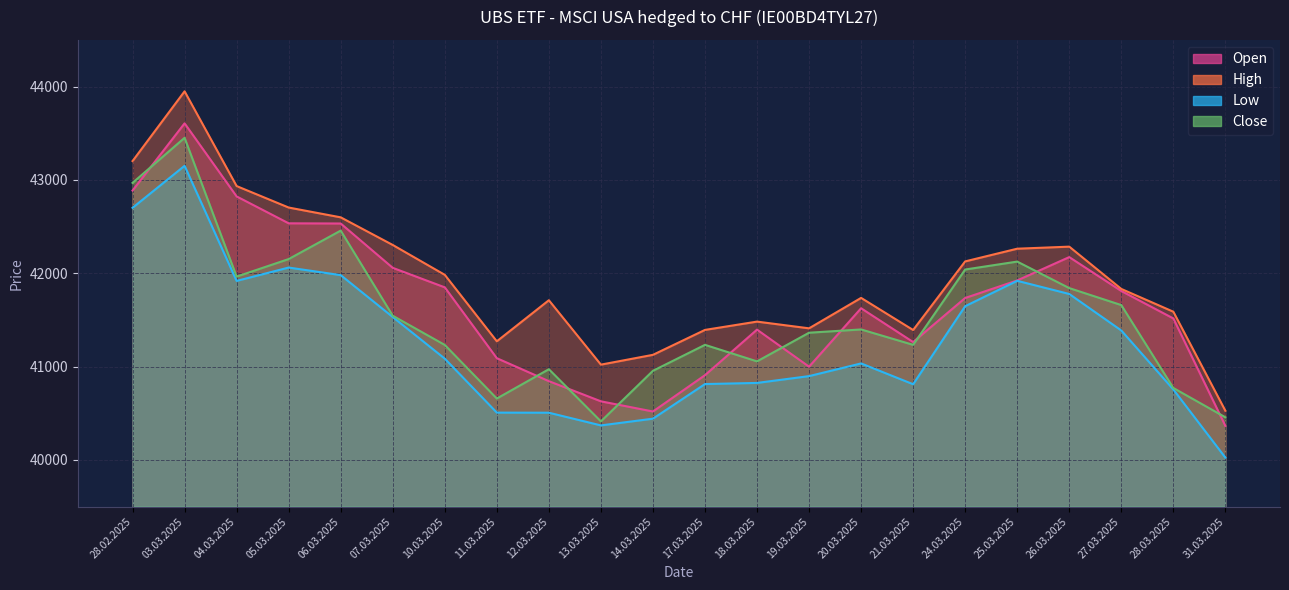

At which label does Open reach its minimum?

31.03.2025